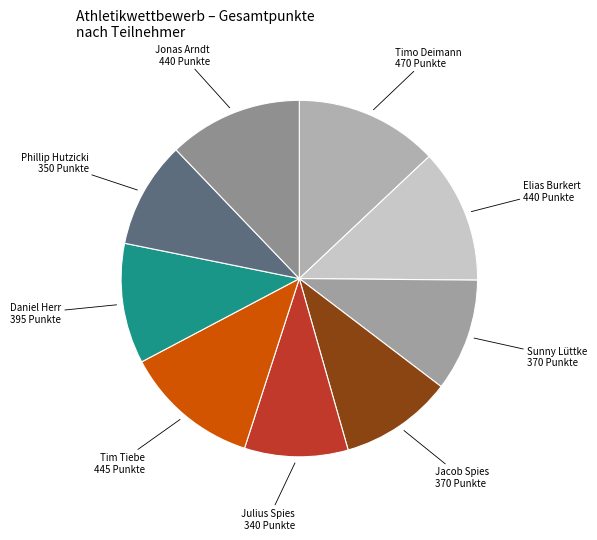

Is there any slice that represents more than half of the pie?

No